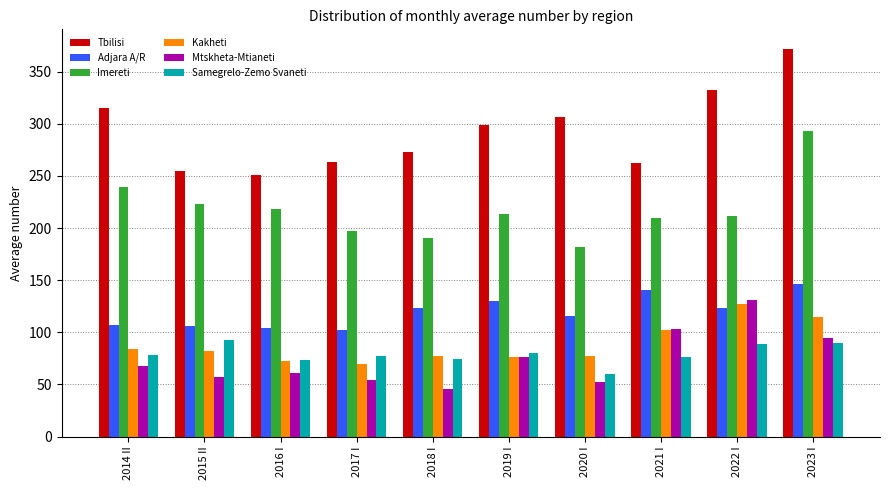

Is it true that Tbilisi equals 215.5 at 2022 I?

False